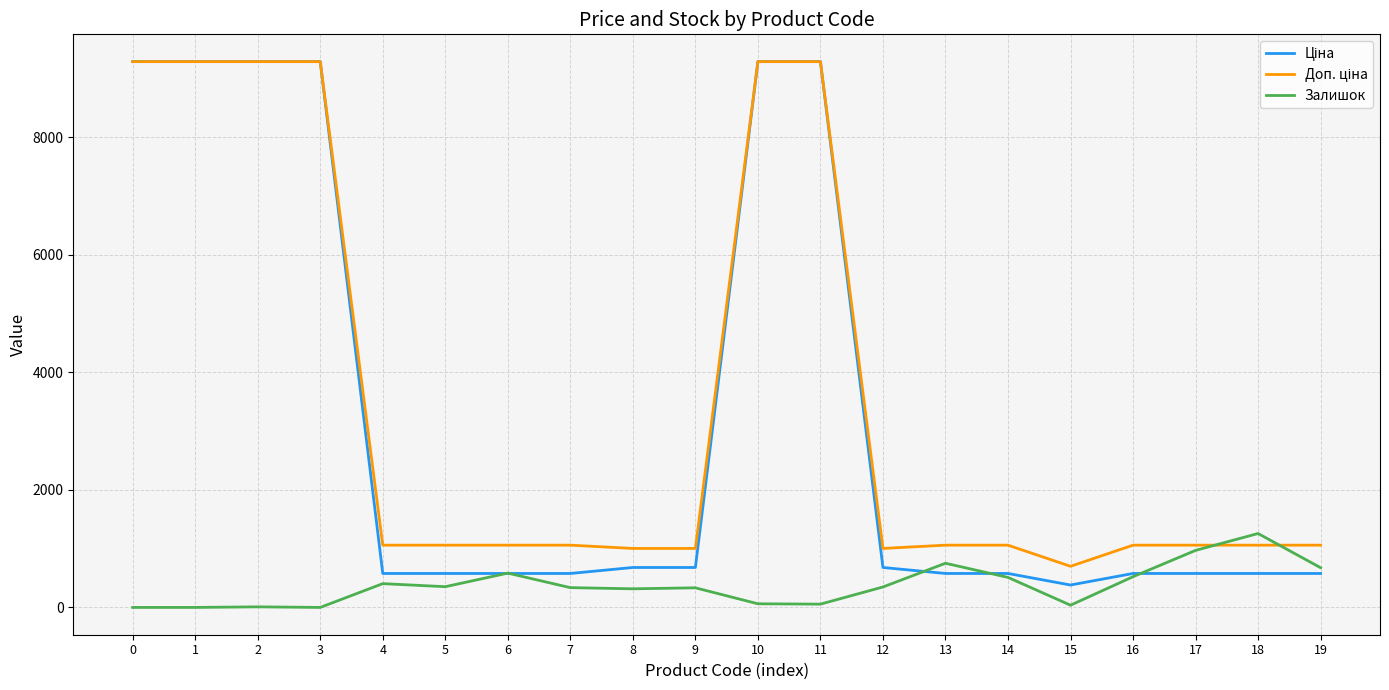

What is the total value across all series at 6?

2222.1